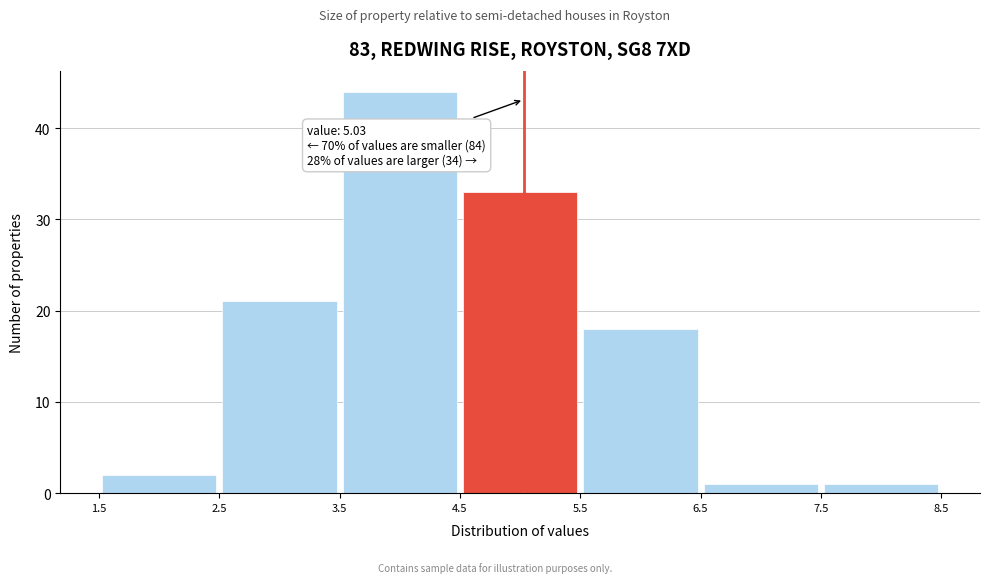

Which range on the x-axis has the tallest bar?

3.5 to 4.5